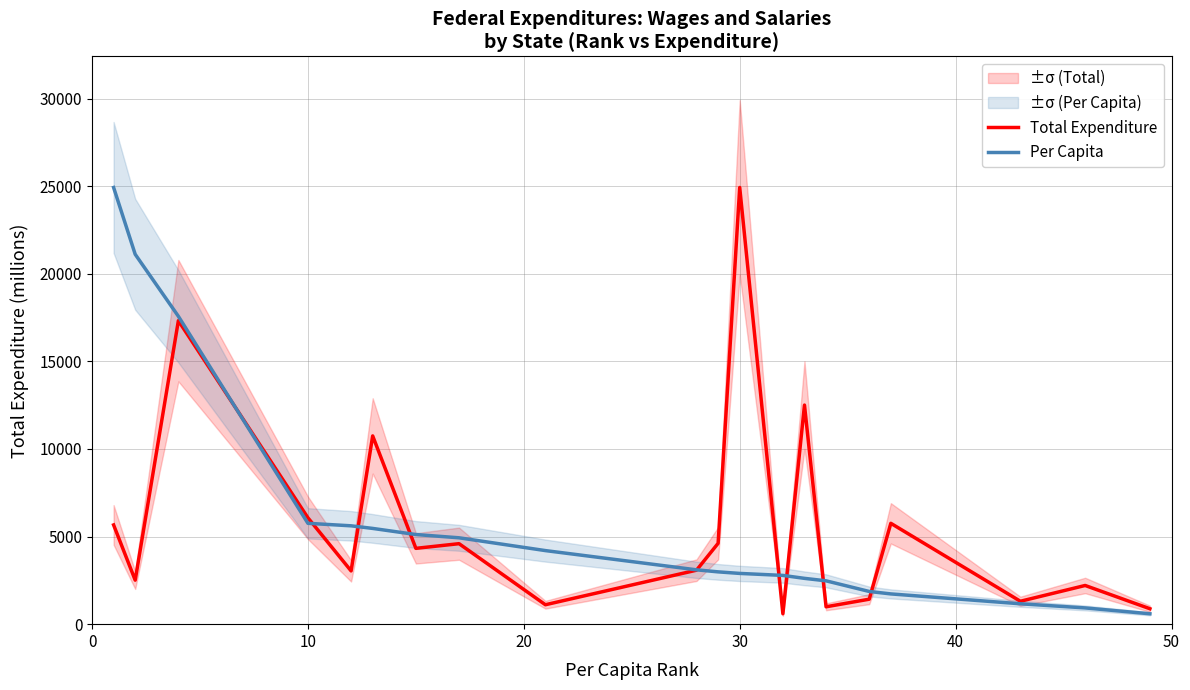

Does the chart display data point markers on the line(s)?

No